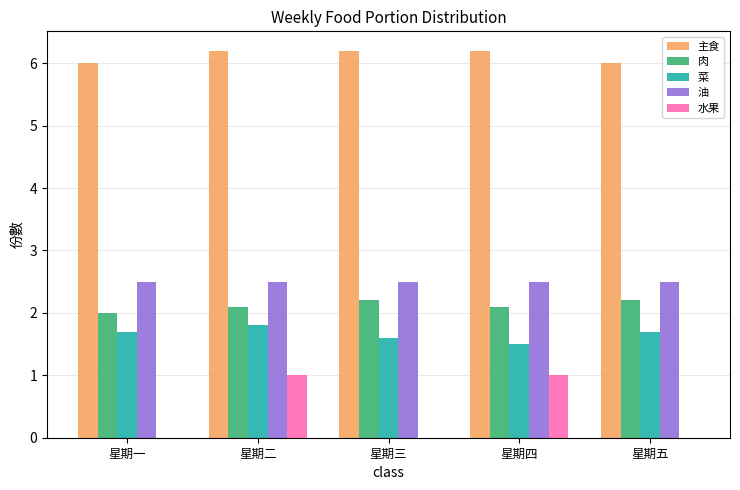

Reading left to right, transcribe all the data shown in this chart.

主食: 6.0	6.2	6.2	6.2	6.0
肉: 2.0	2.1	2.2	2.1	2.2
菜: 1.7	1.8	1.6	1.5	1.7
油: 2.5	2.5	2.5	2.5	2.5
水果: 0.0	1.0	0.0	1.0	0.0